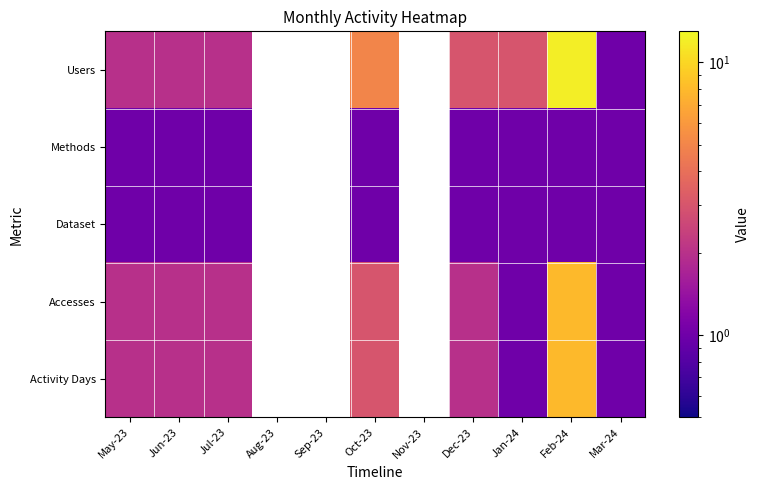

True or false: Methods has a value of 0.2 at Jan-24.

False